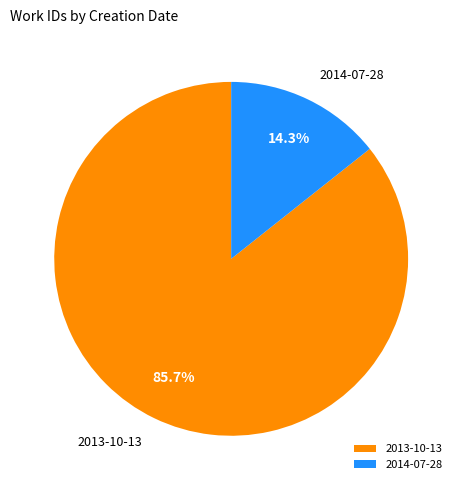

How many slices are in this pie chart?

2